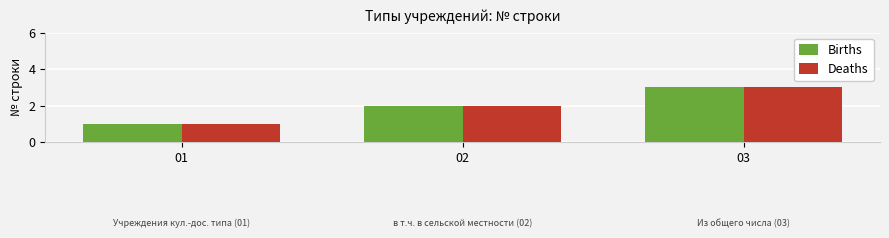

Which category has the highest value in the Births series?

03